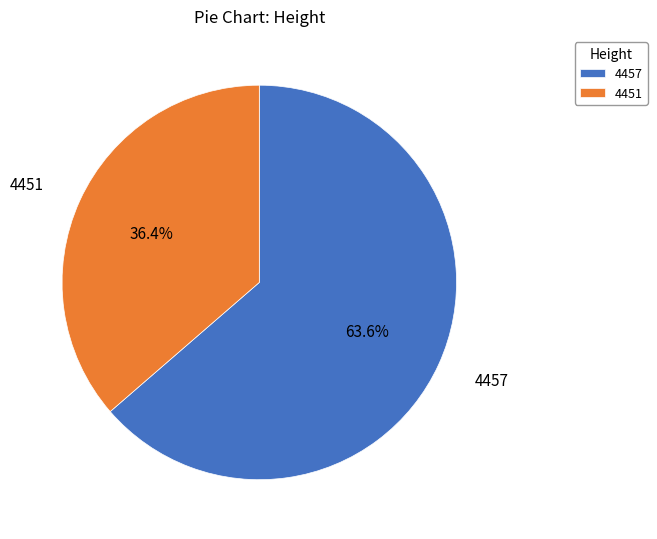

Is it true that 4451 is 27% of the pie?

False